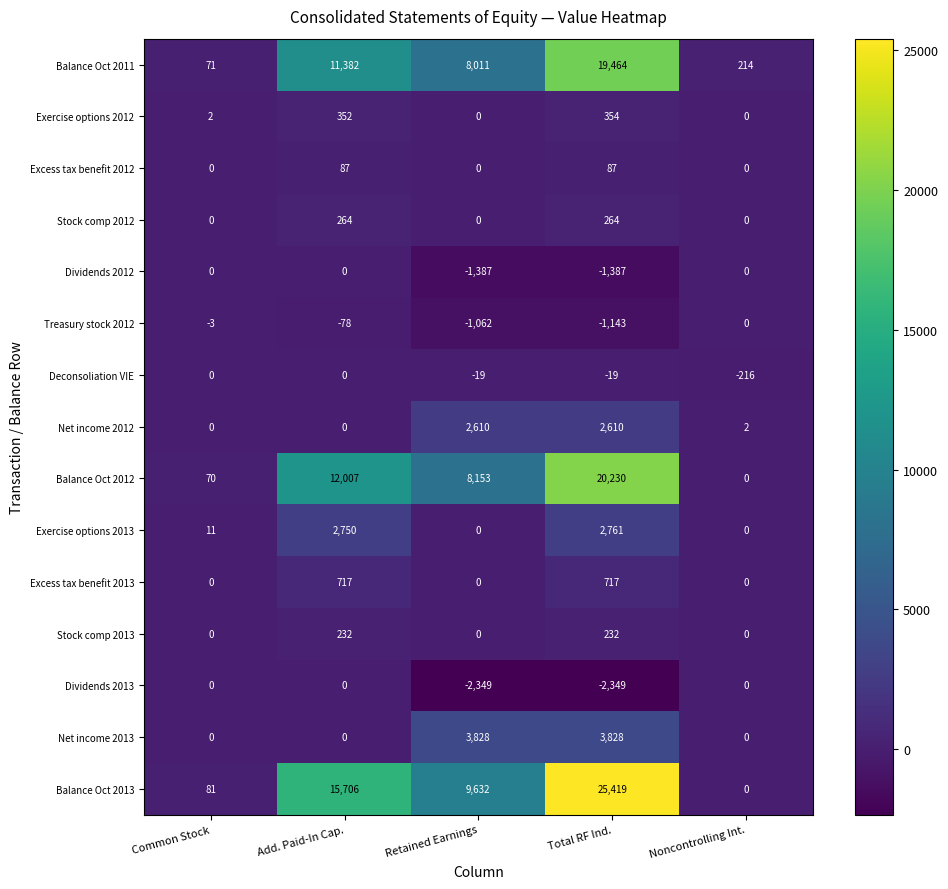

At Total RF Ind., list the series in order from smallest to largest.

Dividends 2013, Dividends 2012, Treasury stock 2012, Deconsoliation VIE, Excess tax benefit 2012, Stock comp 2013, Stock comp 2012, Exercise options 2012, Excess tax benefit 2013, Net income 2012, Exercise options 2013, Net income 2013, Balance Oct 2011, Balance Oct 2012, Balance Oct 2013